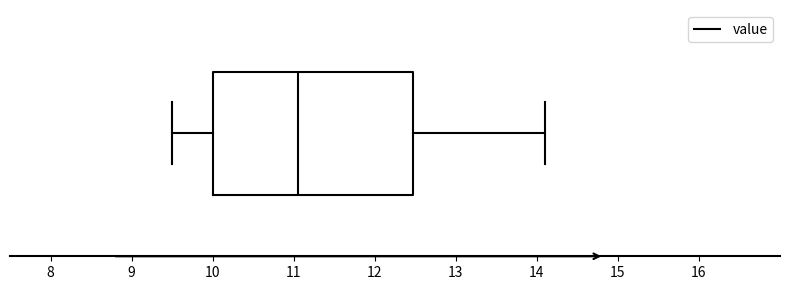

Transcribe this box plot: give where the median line is, the range the box spans, and where the two whiskers end, as read against the x-axis. The values are not printed on the chart, so give them approximately, as read against the axis.

median 11.1, box 10.0 to 12.5, whiskers 9.5 to 14.1